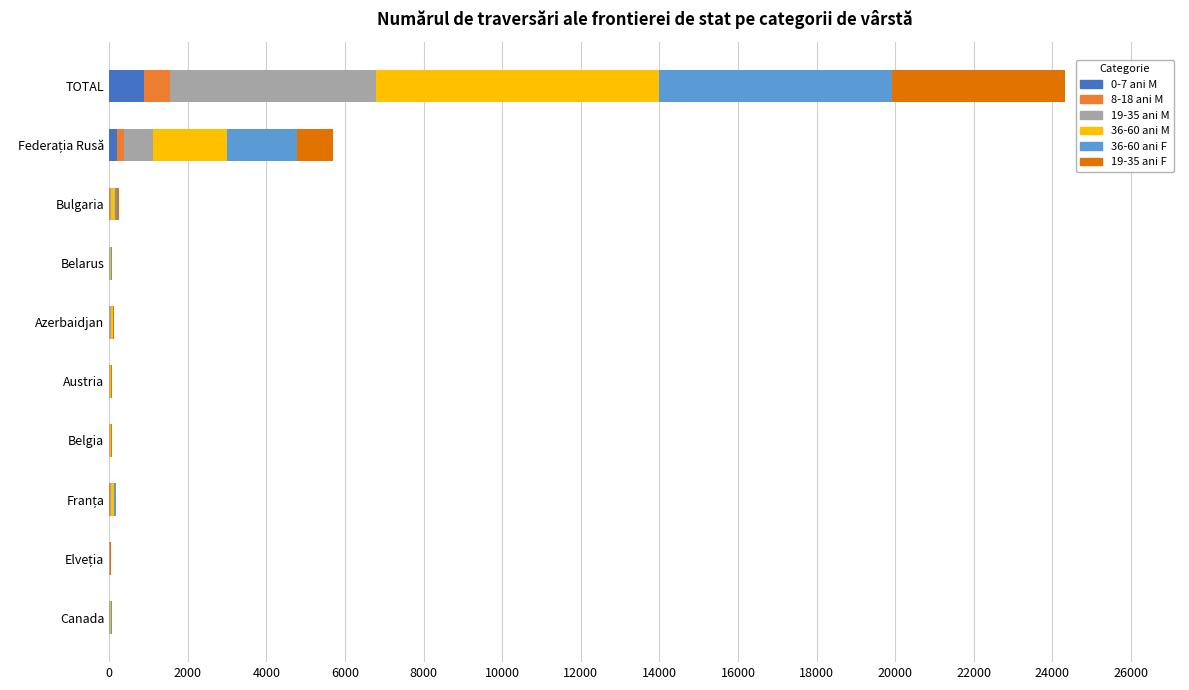

At which category is the sum across all series the highest?

TOTAL